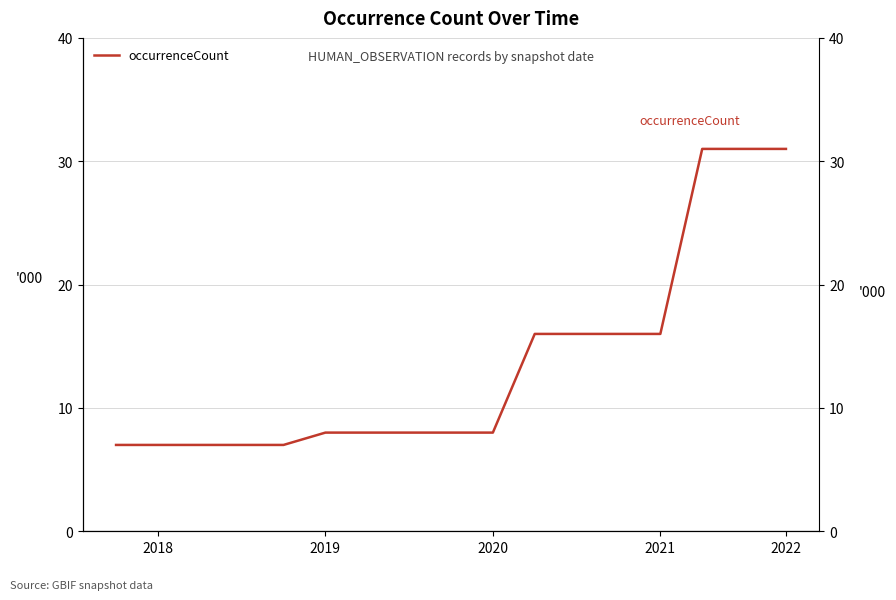

What is the change in value from 2021 to 10?

+9